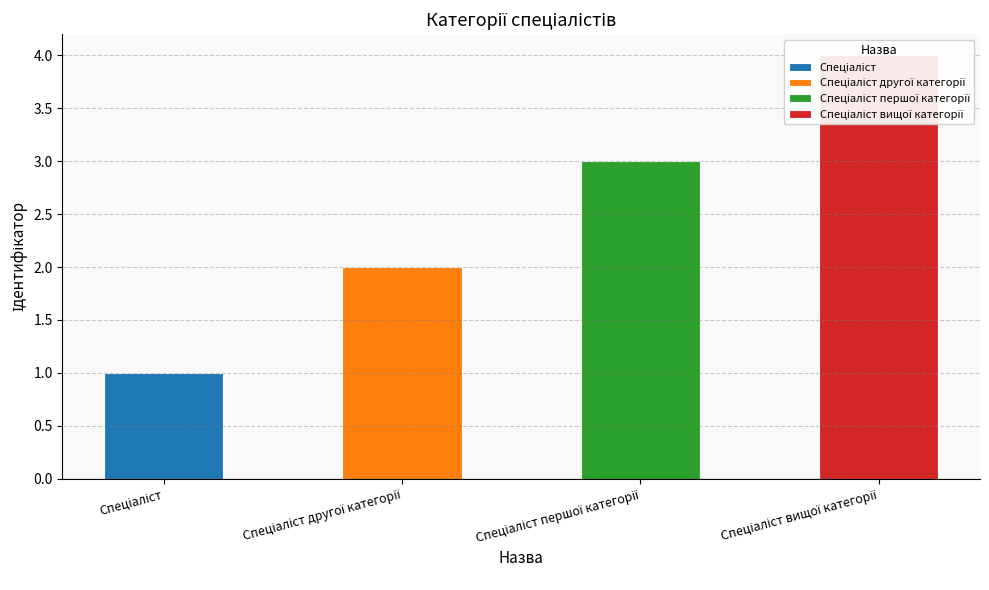

True or false: the data shows 6 at Спеціаліст вищої категорії.

False